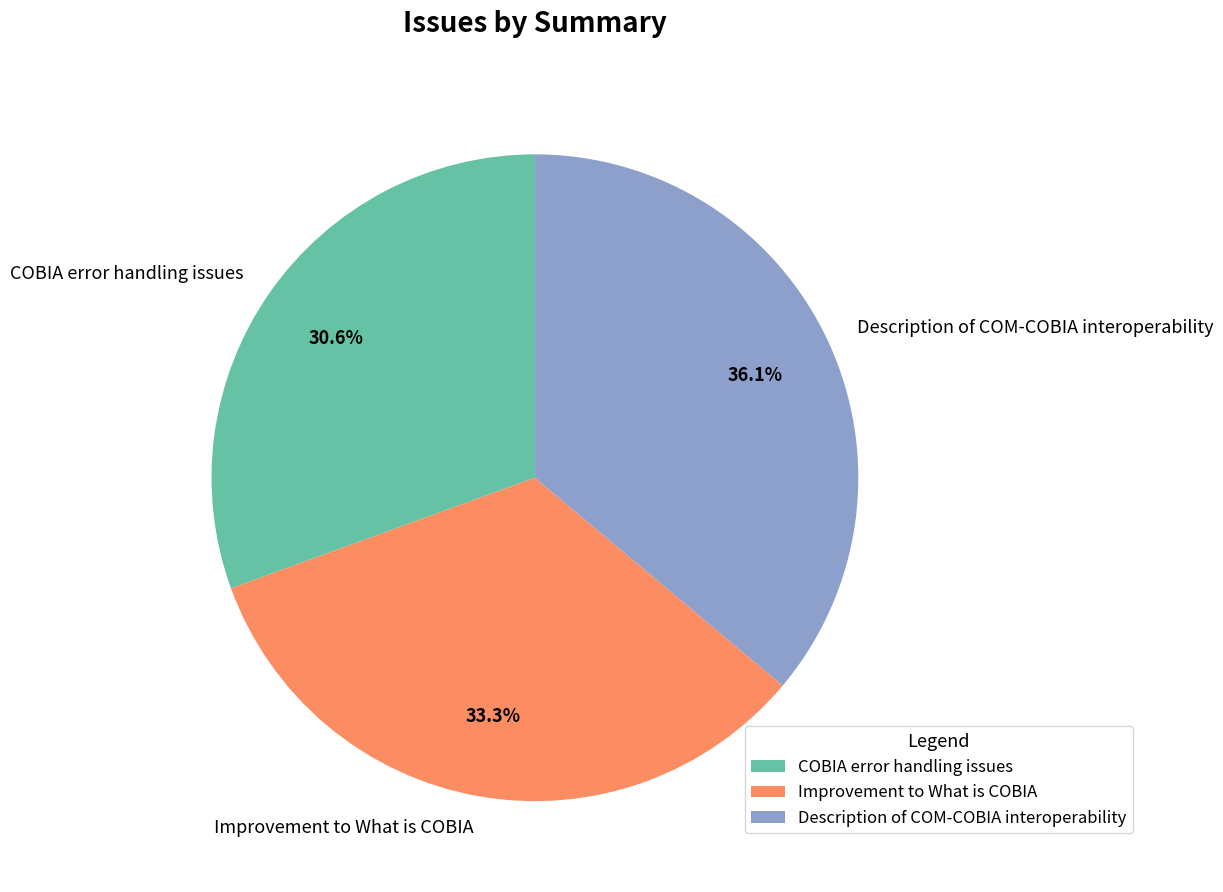

To the nearest percent, what percentage of the pie is COBIA error handling issues?

31%